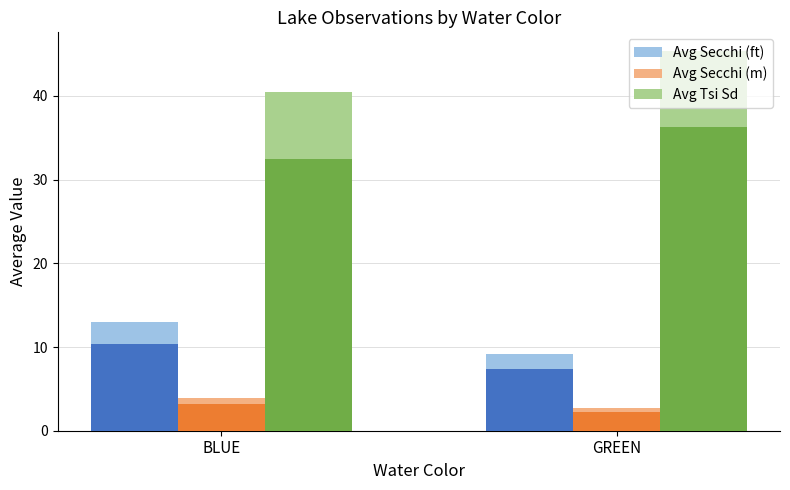

How many data points in Avg Secchi (ft) are above 12?

1